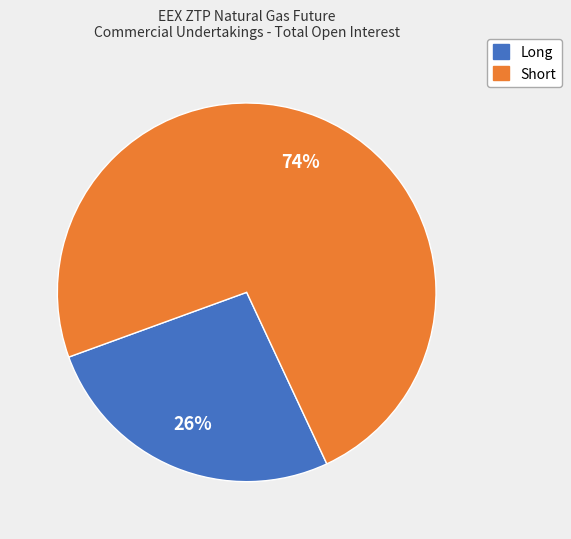

To the nearest percent, what percentage of the pie is Short?

74%